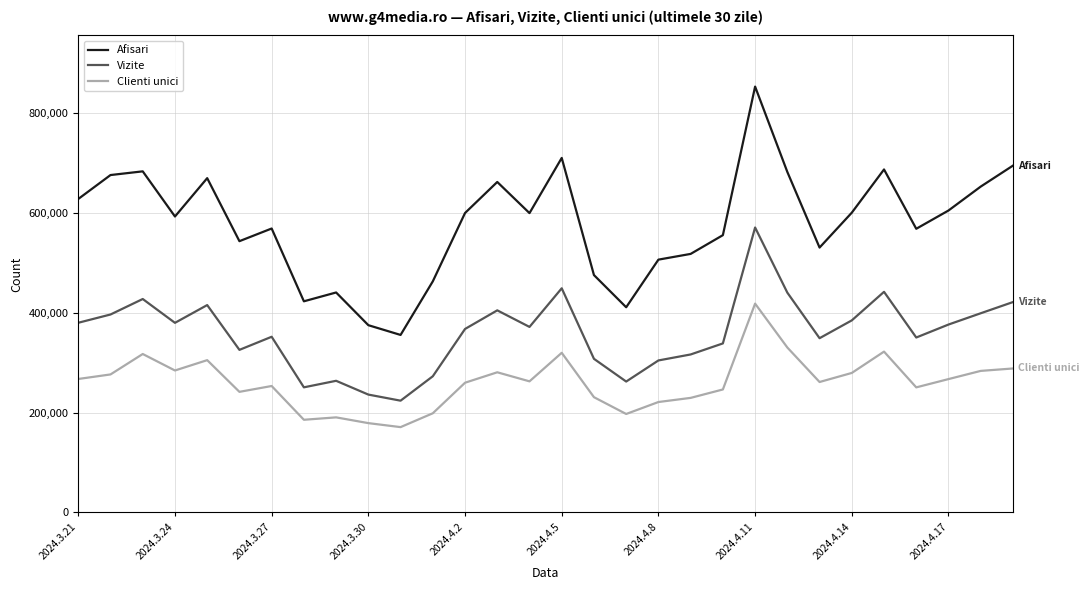

What is the lowest value of the Clienti unici series?

170924